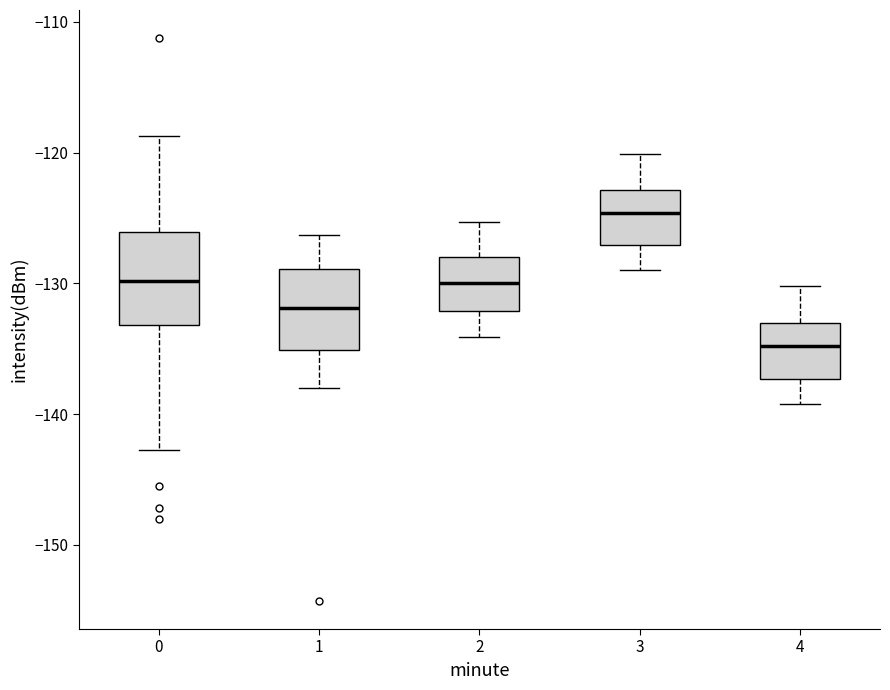

Reading left to right, read every box against the y-axis: the position of its median line, the range the box covers, and the ends of its whiskers. The values are not printed on the chart, so give them approximately, as read against the axis.

0: median -130, box -133 to -126, whiskers -143 to -119
1: median -132, box -135 to -129, whiskers -138 to -126
2: median -130, box -132 to -128, whiskers -134 to -125
3: median -125, box -127 to -123, whiskers -129 to -120
4: median -135, box -137 to -133, whiskers -139 to -130